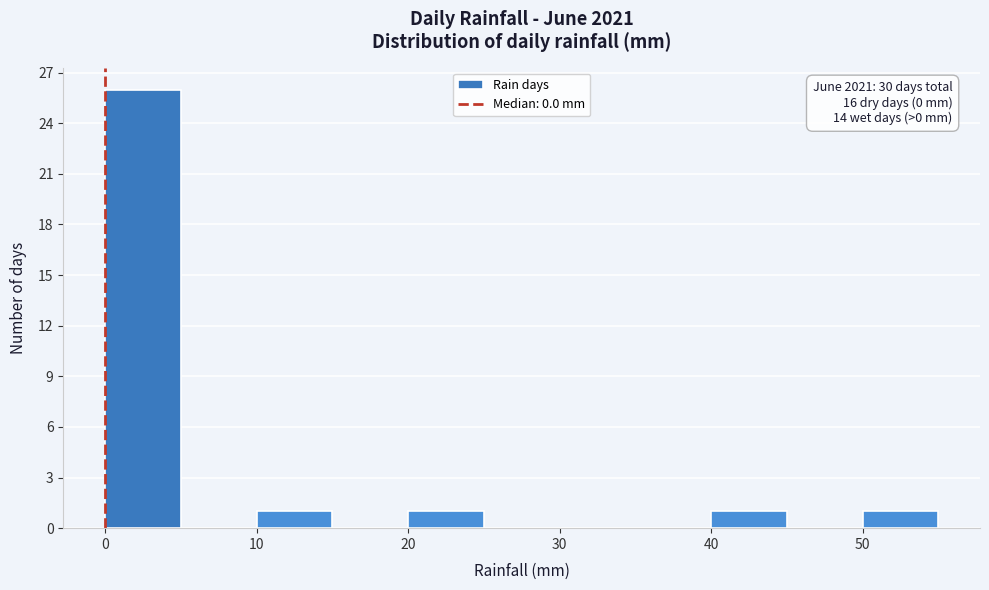

Over which range of the x-axis is the bar tallest?

0 to 5